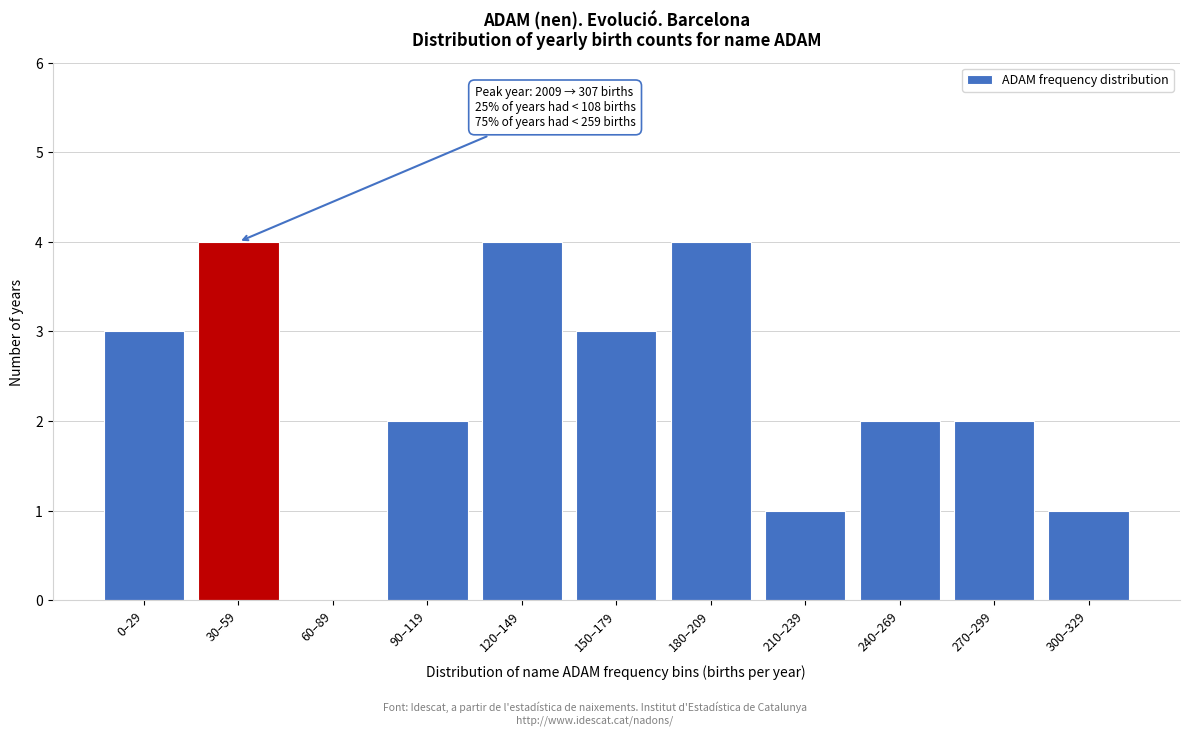

Reading left to right, what are all the values shown in this chart?

0–29=3	30–59=4	60–89=0	90–119=2	120–149=4	150–179=3	180–209=4	210–239=1	240–269=2	270–299=2	300–329=1